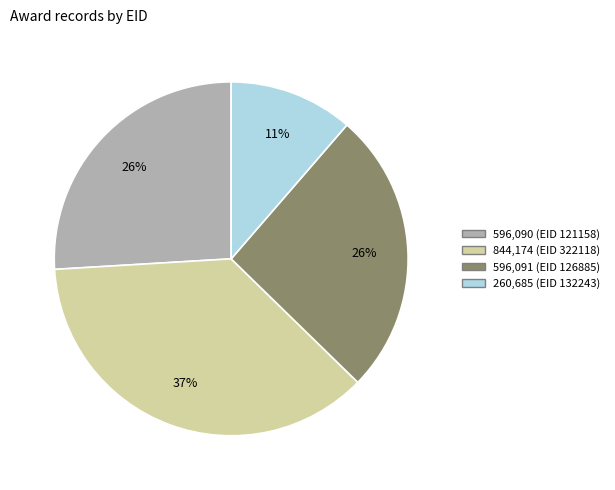

How many segments does this pie chart have?

4